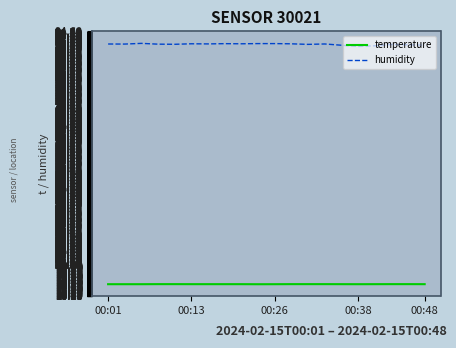

True or false: temperature and humidity intersect in this chart.

False